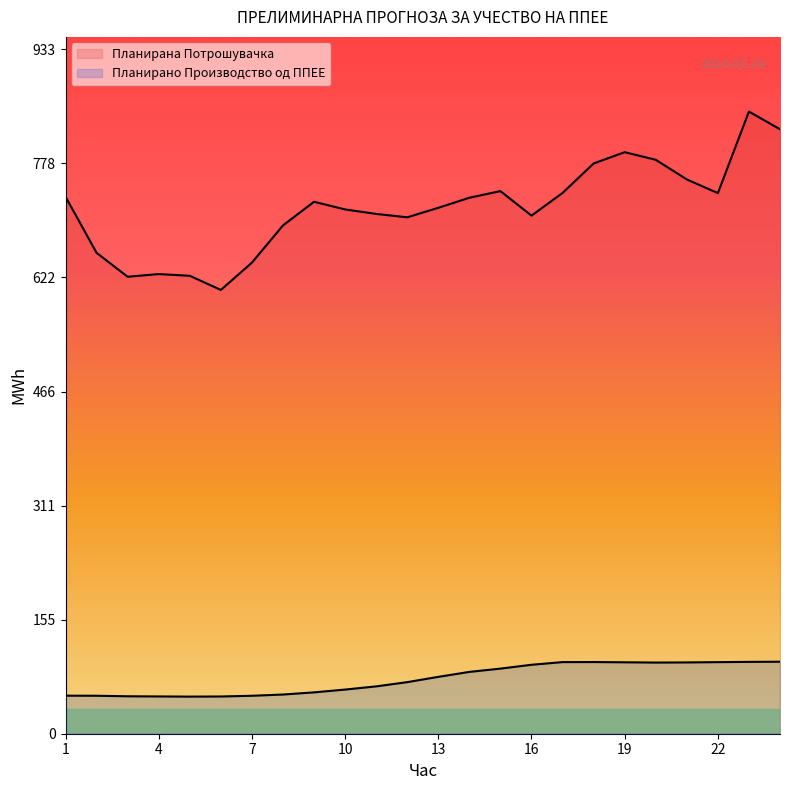

True or false: Планирано Производство од ППЕЕ and Планирана Потрошувачка cross at least once.

False